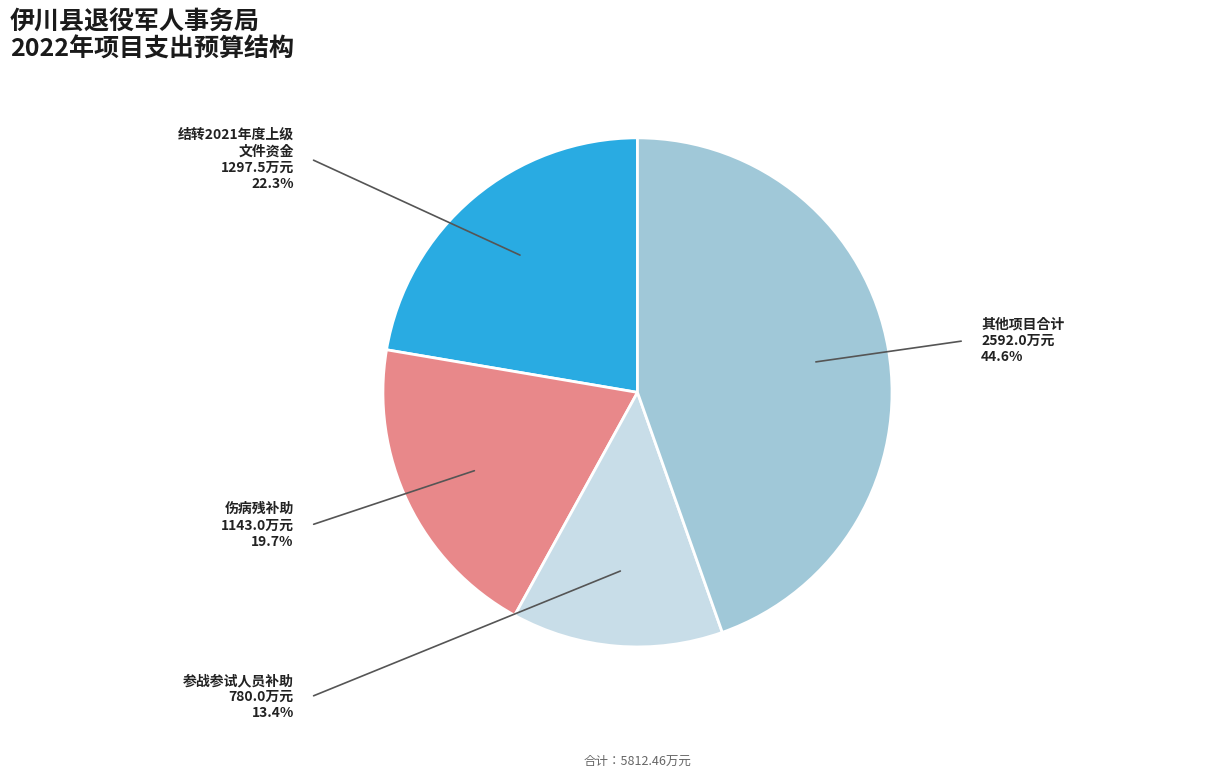

Is there any slice that represents more than half of the pie?

No